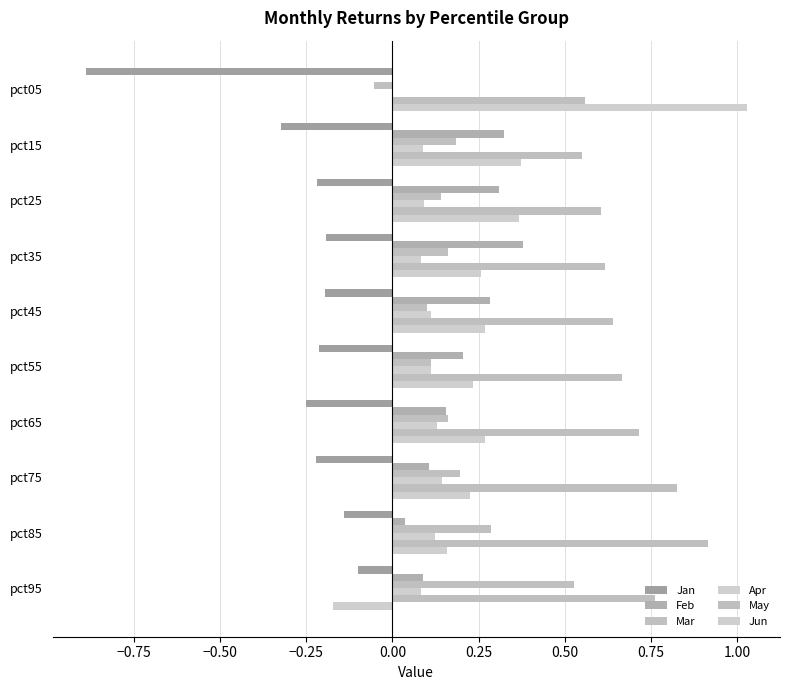

Which series has the largest total across all categories?

May